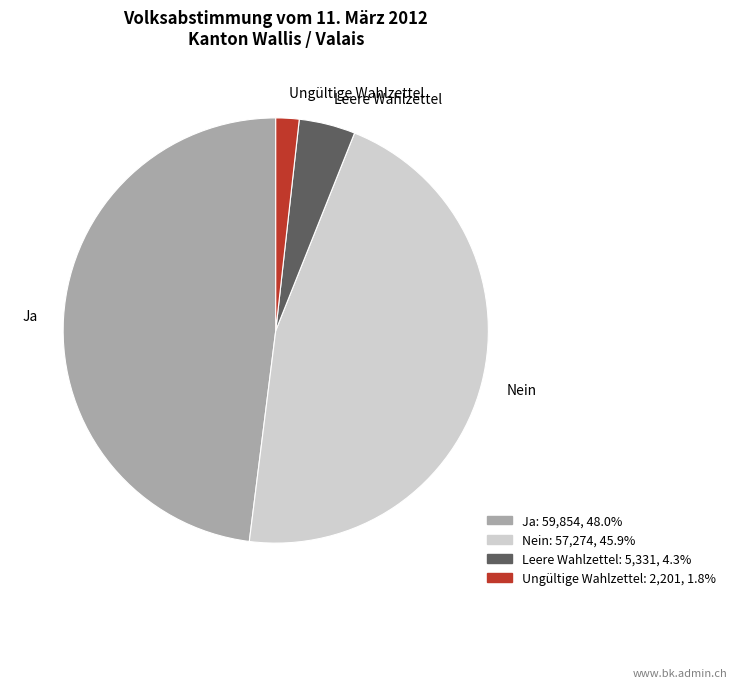

True or false: Ja accounts for 61% of the total.

False